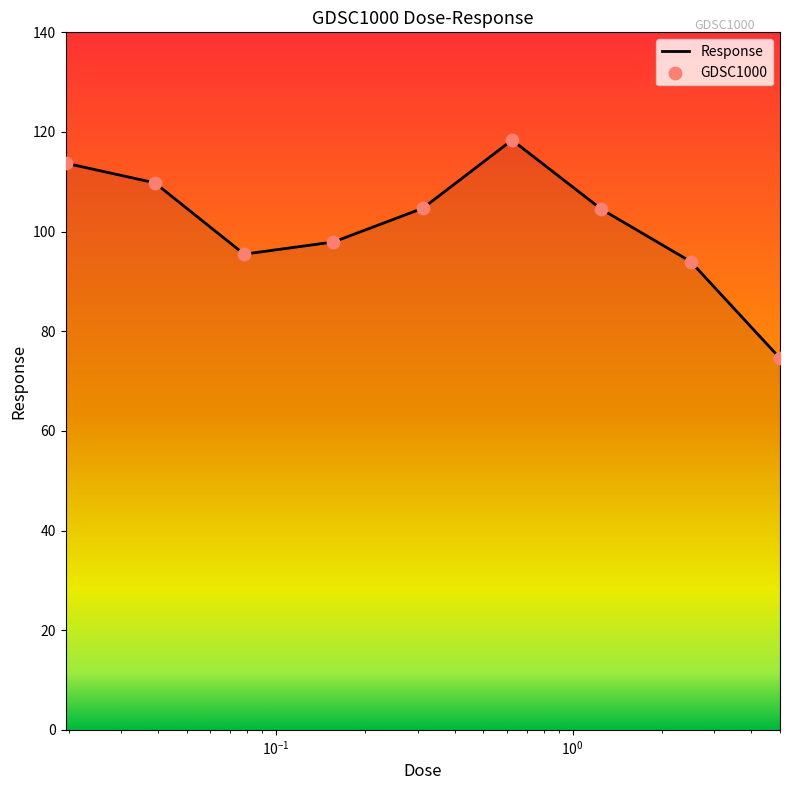

What is the smallest value displayed?

74.6